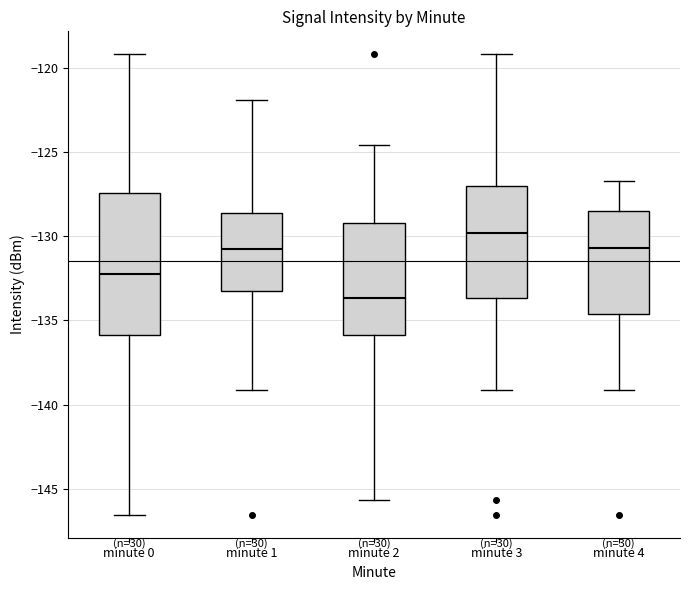

Reading left to right, read every box against the y-axis: the position of its median line, the range the box covers, and the ends of its whiskers. The values are not printed on the chart, so give them approximately, as read against the axis.

minute 0: median -132.0, box -136.0 to -127.5, whiskers -146.5 to -119.0
minute 1: median -131.0, box -133.0 to -128.5, whiskers -139.0 to -122.0
minute 2: median -133.5, box -136.0 to -129.0, whiskers -145.5 to -124.5
minute 3: median -130.0, box -133.5 to -127.0, whiskers -139.0 to -119.0
minute 4: median -130.5, box -134.5 to -128.5, whiskers -139.0 to -126.5